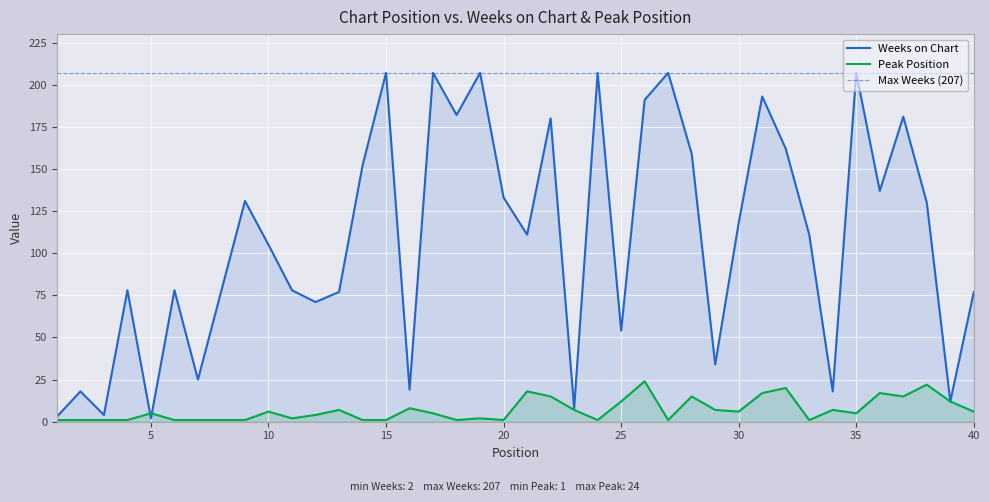

Which category has the highest value in the Peak Position series?

26